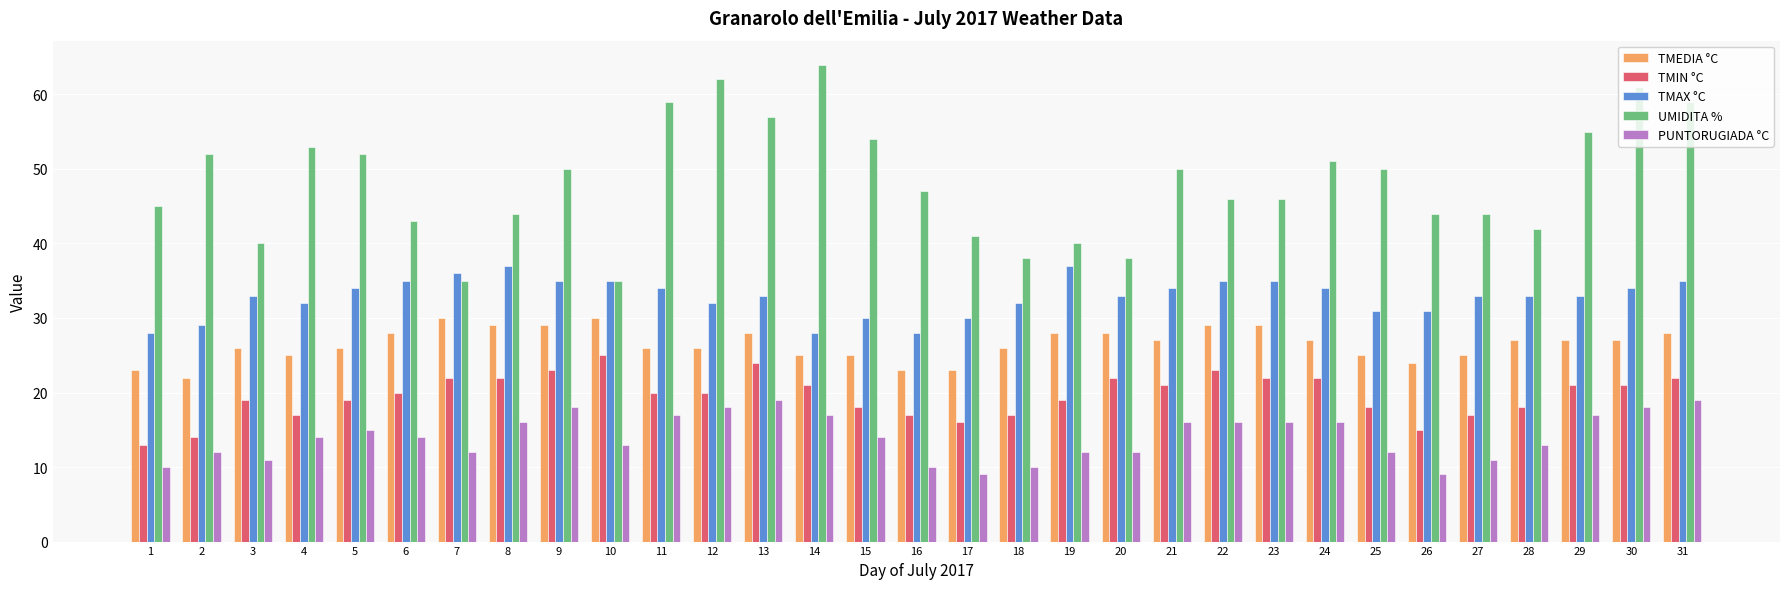

The TMAX °C series shows 61 at 10. True or false?

False